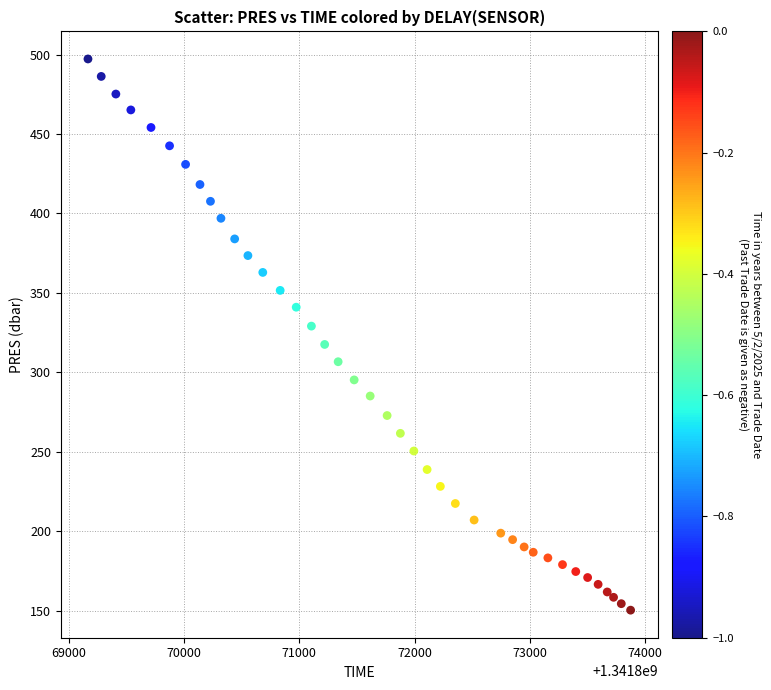

What is the range of Y values (max minus min)?

346.9